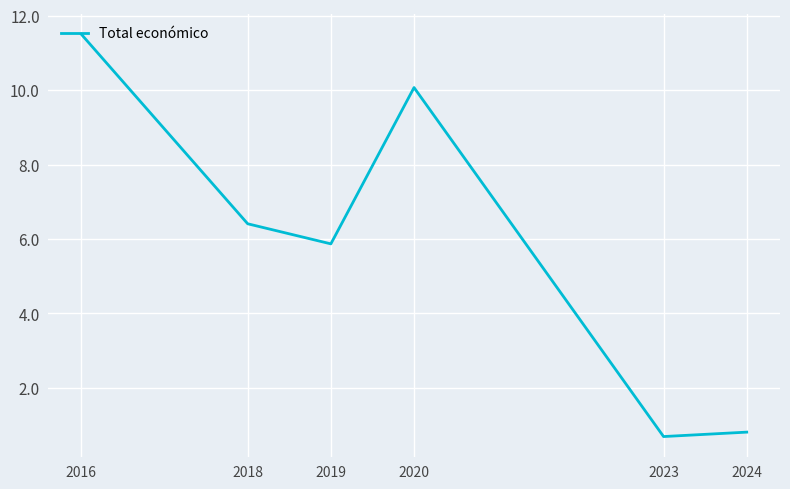

Where does the data first go above 6?

2016